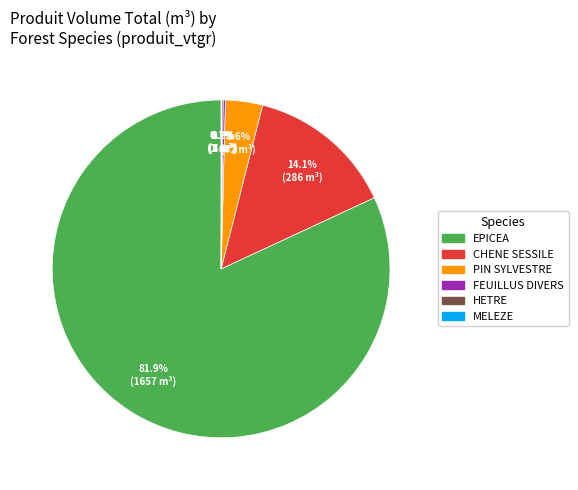

What is the ratio of the value at EPICEA to the value at CHENE SESSILE?

5.8